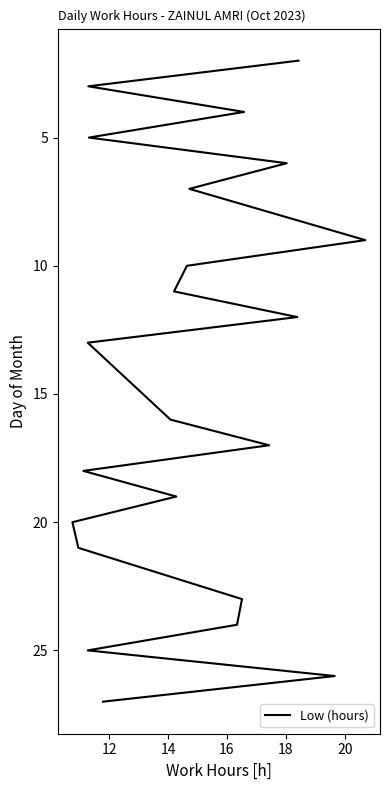

Count the number of categories in the chart.

22